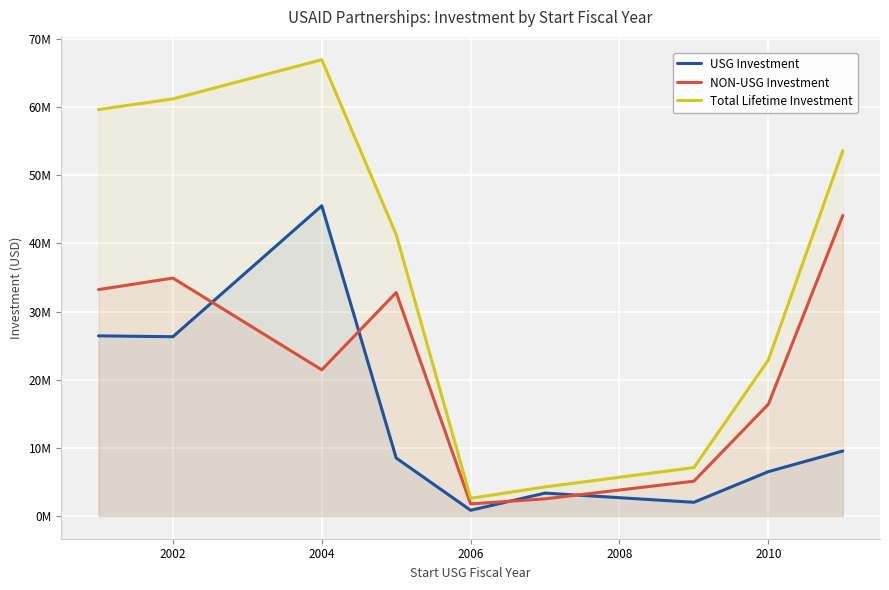

True or false: Total Lifetime Investment and NON-USG Investment intersect in this chart.

False